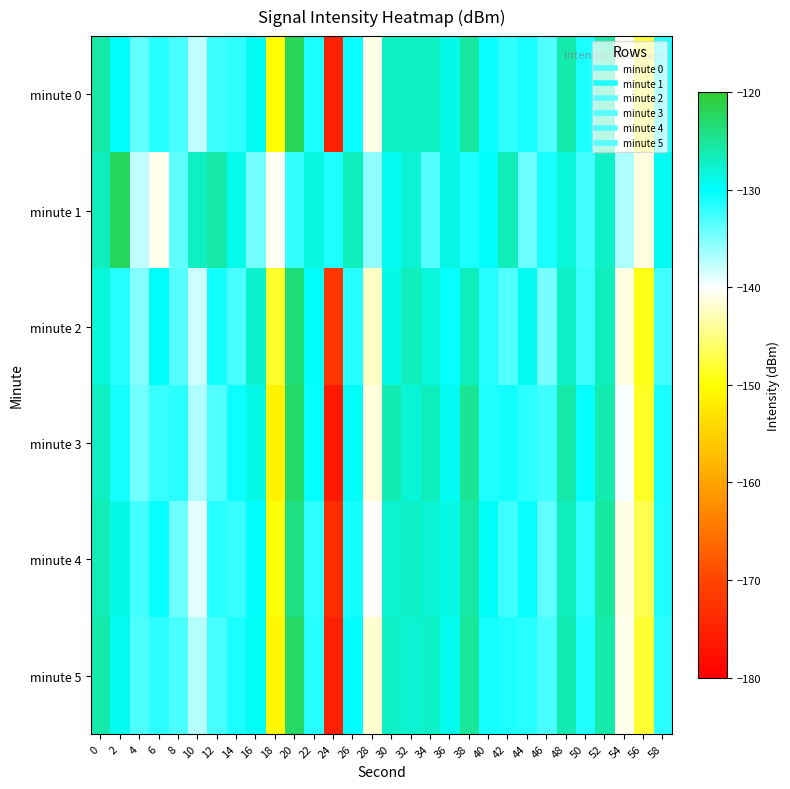

Between 16 and 54, which series saw the biggest shift?

minute 2